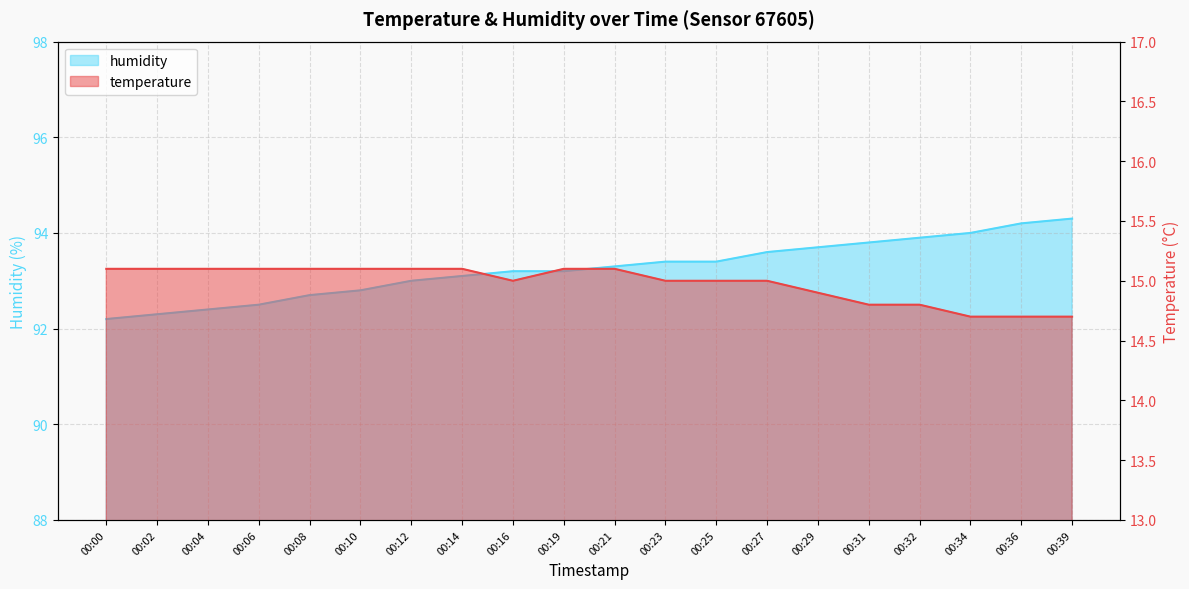

Rank the categories by temperature value from lowest to highest.

00:34, 00:36, 00:39, 00:31, 00:32, 00:29, 00:16, 00:23, 00:25, 00:27, 00:00, 00:02, 00:04, 00:06, 00:08, 00:10, 00:12, 00:14, 00:19, 00:21